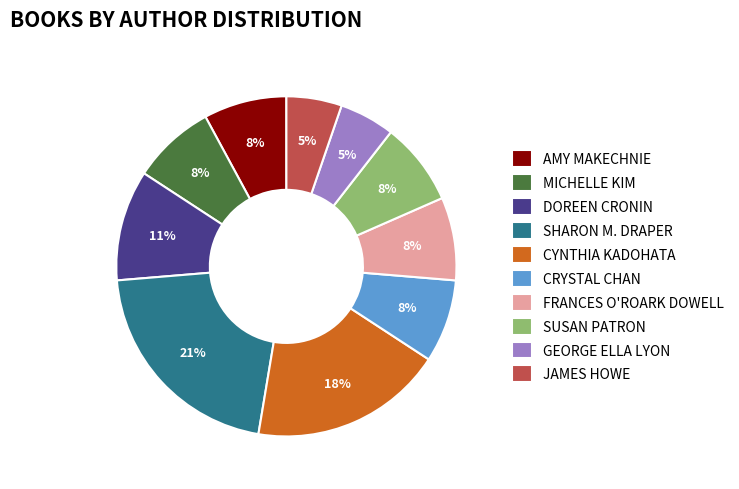

Does any single category account for the majority?

No